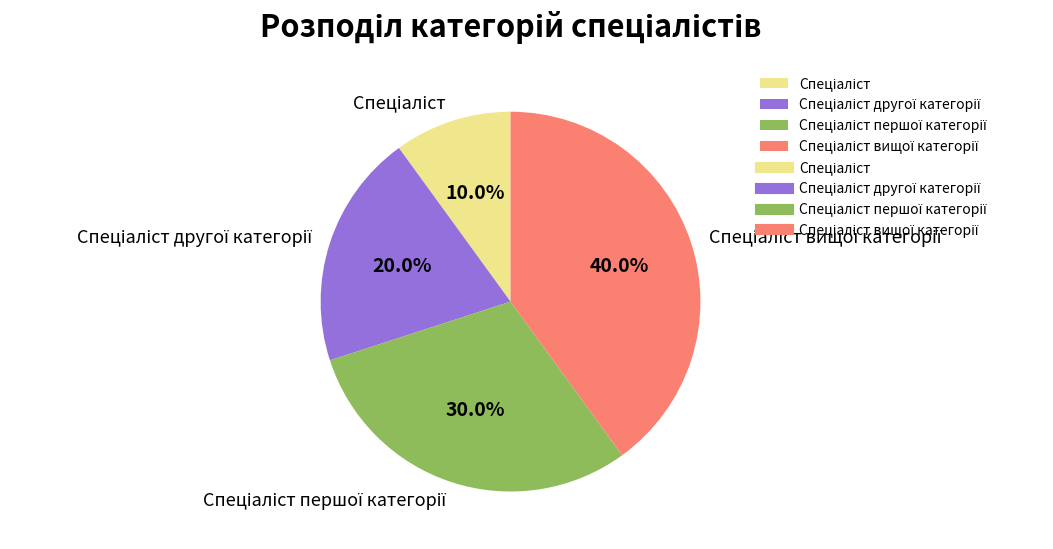

Does any single category account for the majority?

No